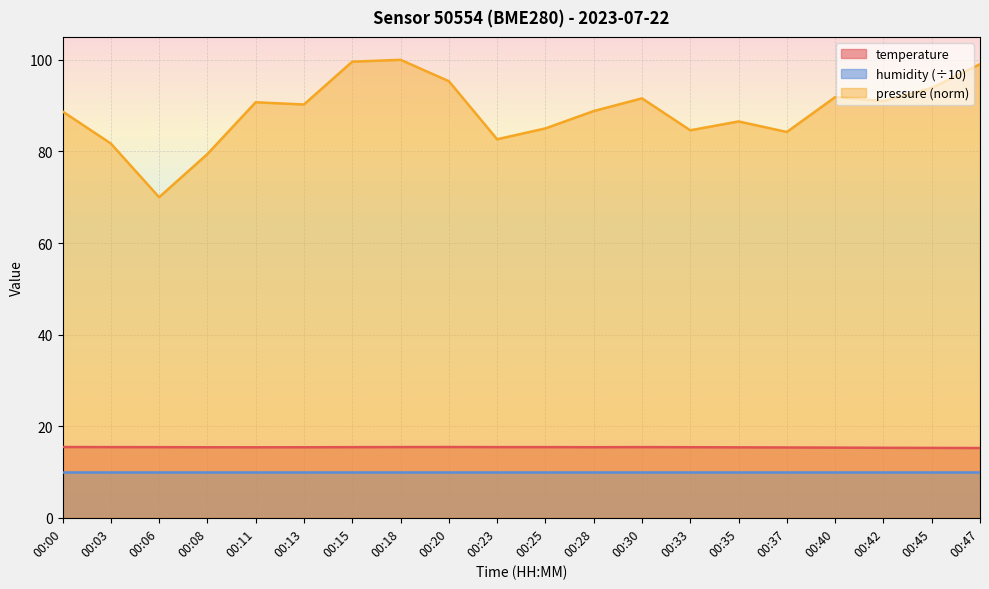

What is the difference between the highest and lowest values at 00:47?

89.0